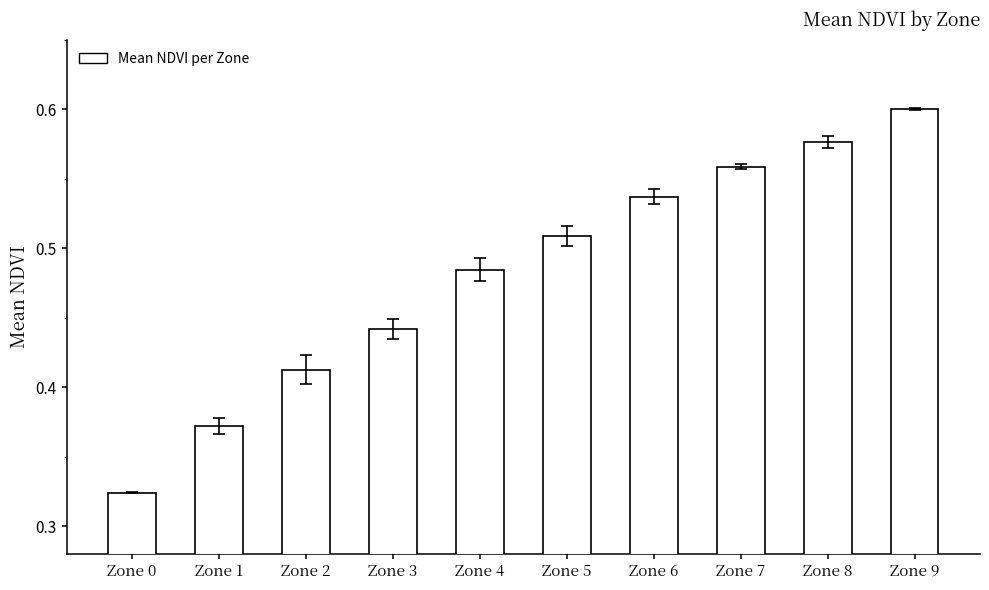

How many values are between 0 and 1?

10